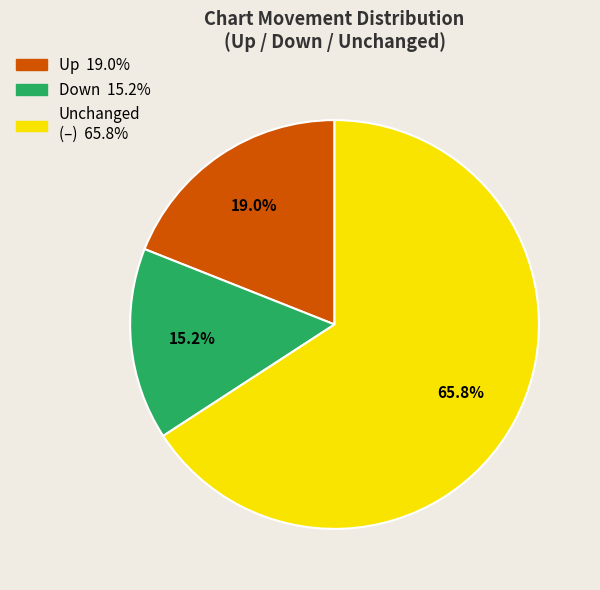

Is there a majority slice in this chart?

Yes